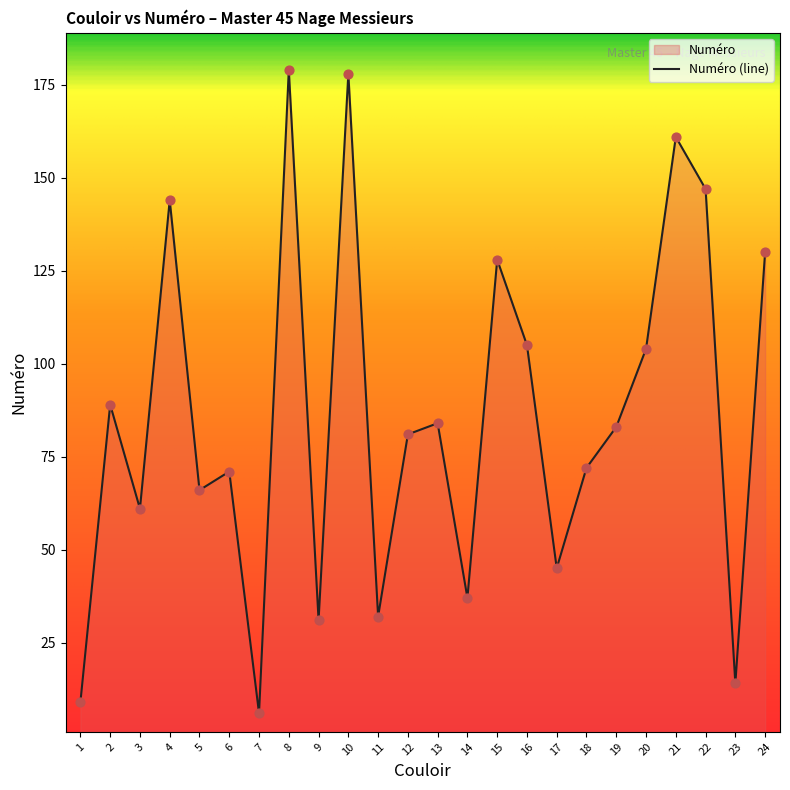

What is the ratio of the value at 12 to the value at 7?

13.5